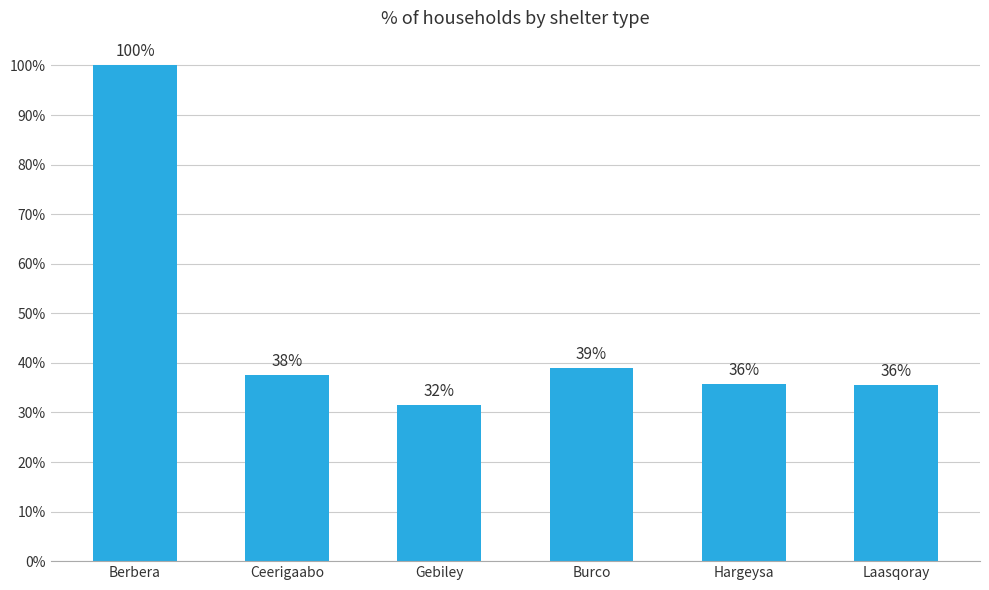

How many bars are there in total?

6